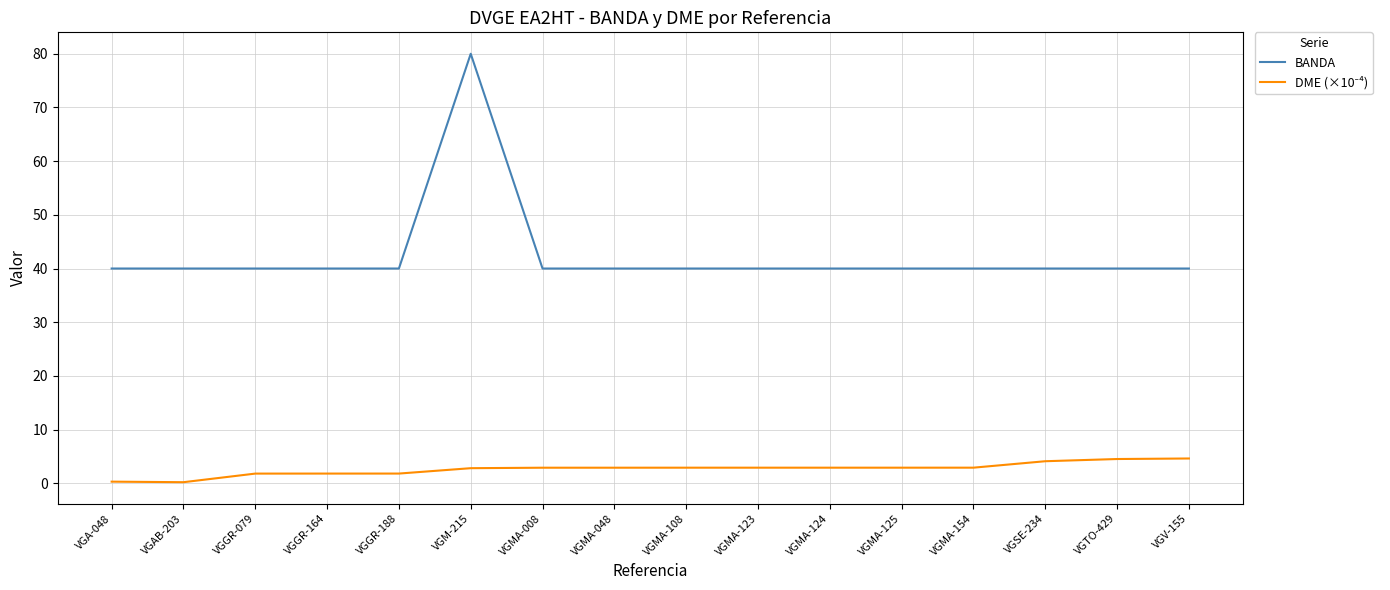

What is the difference between the maximum and minimum values in the BANDA series?

40.0